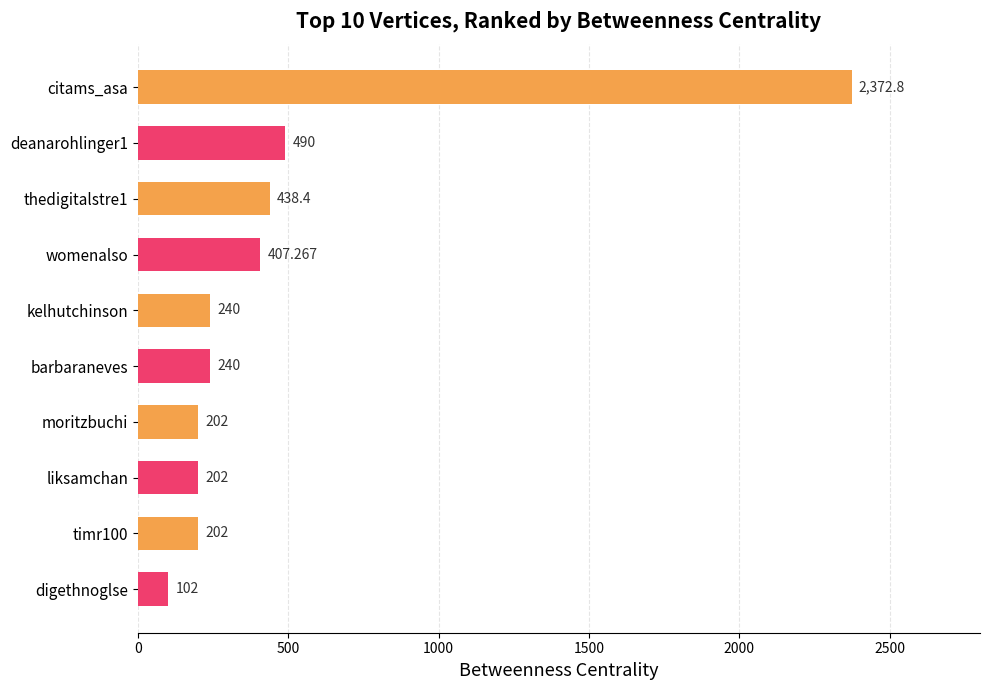

At which category does the chart reach its peak across all series?

citams_asa